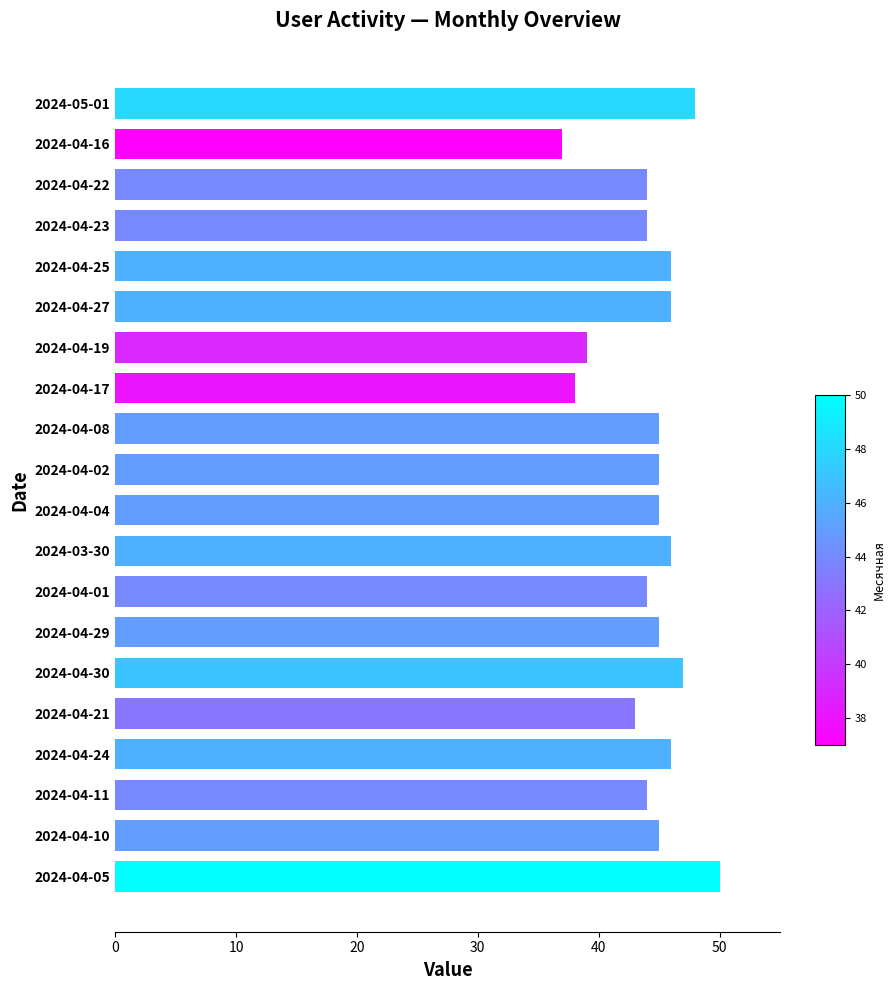

How many data points does each series have?

20